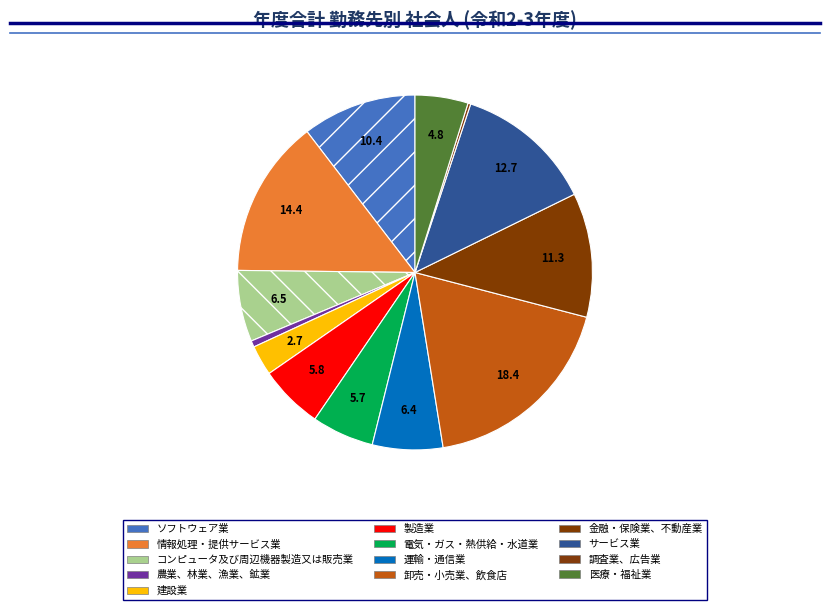

Rank the categories by value from highest to lowest.

卸売・小売業、飲食店, 情報処理・提供サービス業, サービス業, 金融・保険業、不動産業, ソフトウェア業, コンピュータ及び周辺機器製造又は販売業, 運輸・通信業, 製造業, 電気・ガス・熱供給・水道業, 医療・福祉業, 建設業, 農業、林業、漁業、鉱業, 調査業、広告業